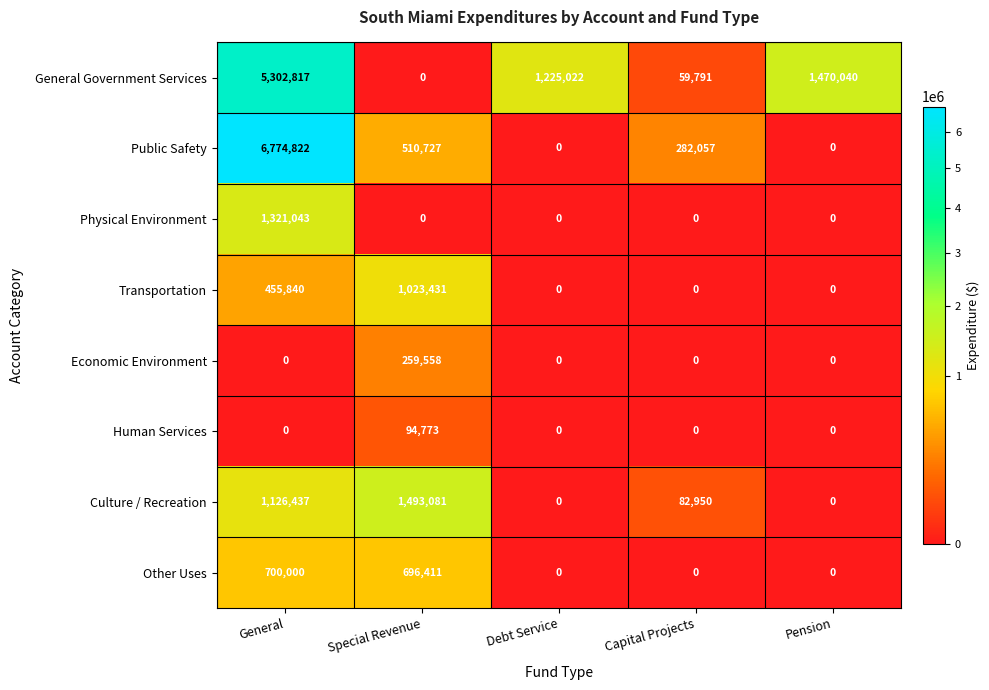

What is the difference between the Other Uses values at General and Capital Projects?

700000